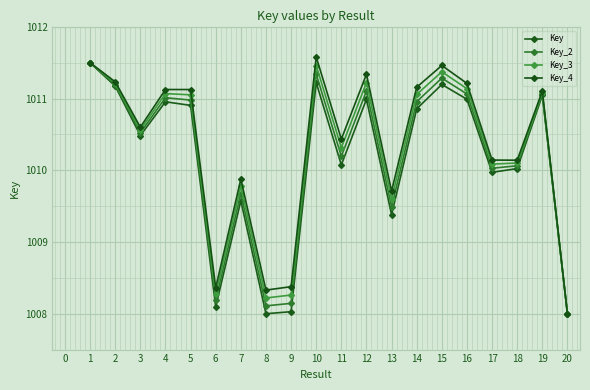

At which label does Key_4 reach its peak?

10